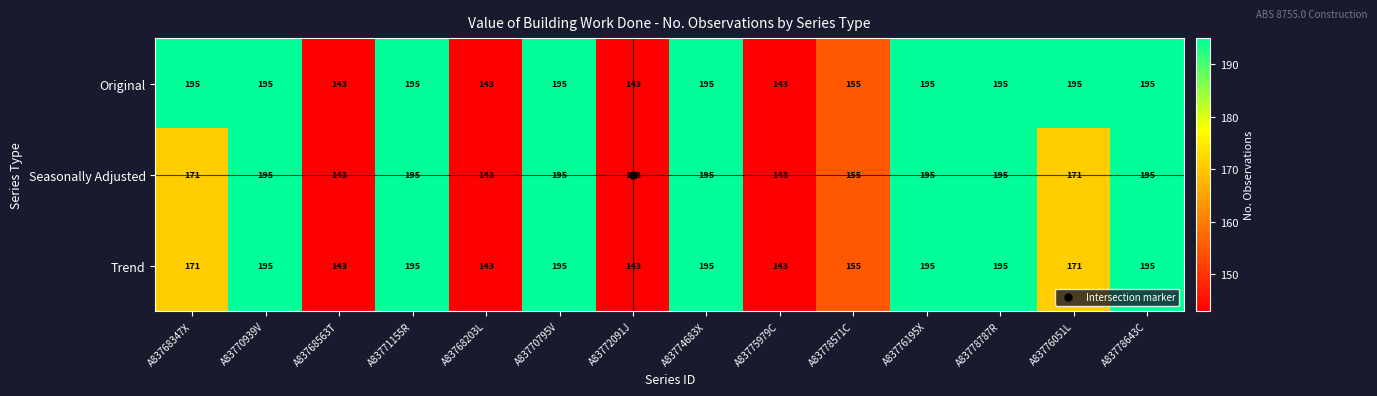

At how many categories does at least one series exceed 156?

9